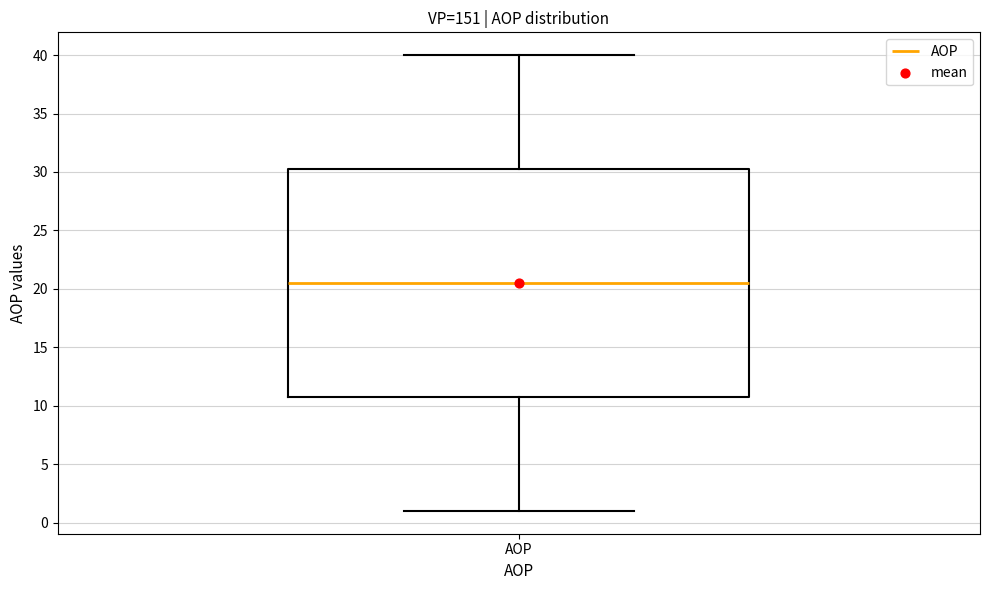

Read this box plot against the y-axis: the position of the median line, the range covered by the box, and the ends of both whiskers. The values are not printed on the chart, so give them approximately, as read against the axis.

median 20.5, box 11.0 to 30.5, whiskers 1.0 to 40.0